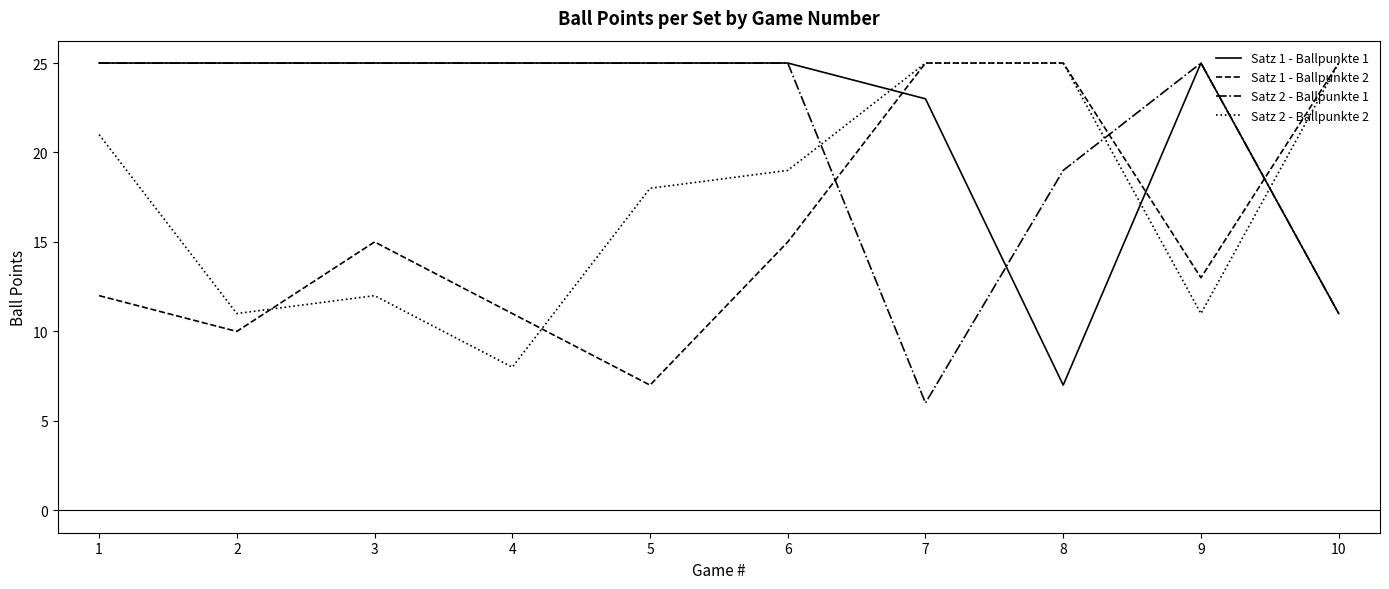

Between which two adjacent categories do Satz 1 - Ballpunkte 1 and Satz 2 - Ballpunkte 2 first intersect?

6 and 7